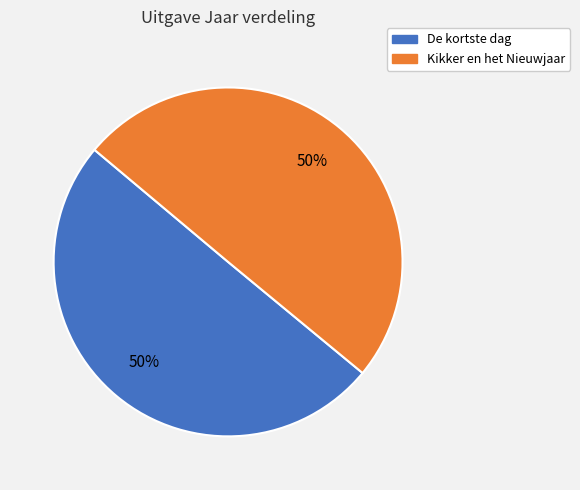

To the nearest percent, what portion does Kikker en het Nieuwjaar represent?

50%